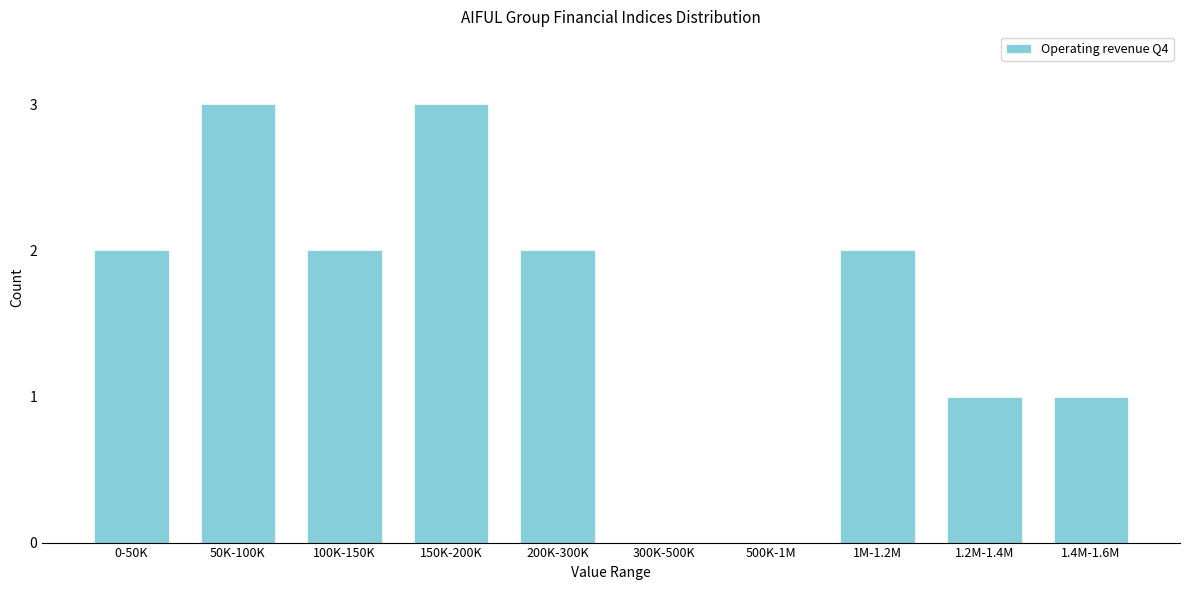

Reading right to left, list all the values displayed in this chart.

1.4M-1.6M=1	1.2M-1.4M=1	1M-1.2M=2	500K-1M=0	300K-500K=0	200K-300K=2	150K-200K=3	100K-150K=2	50K-100K=3	0-50K=2